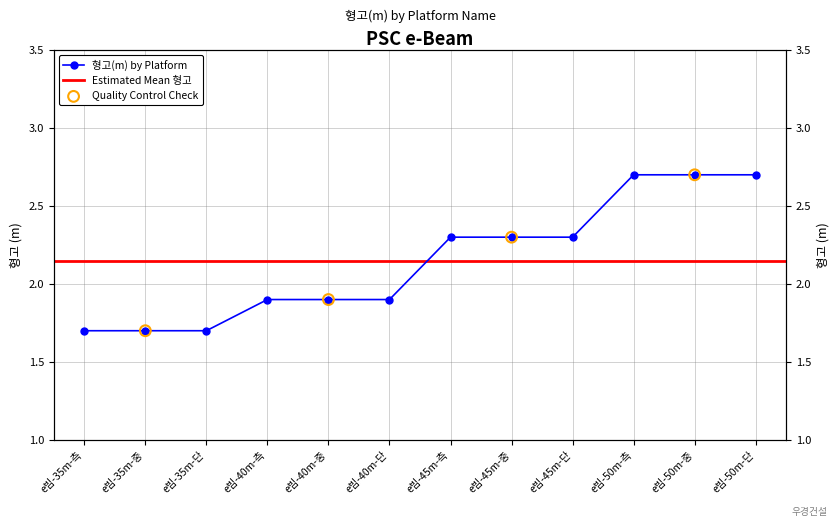

Which has a higher value, e빔-50m-중 or e빔-45m-측?

e빔-50m-중